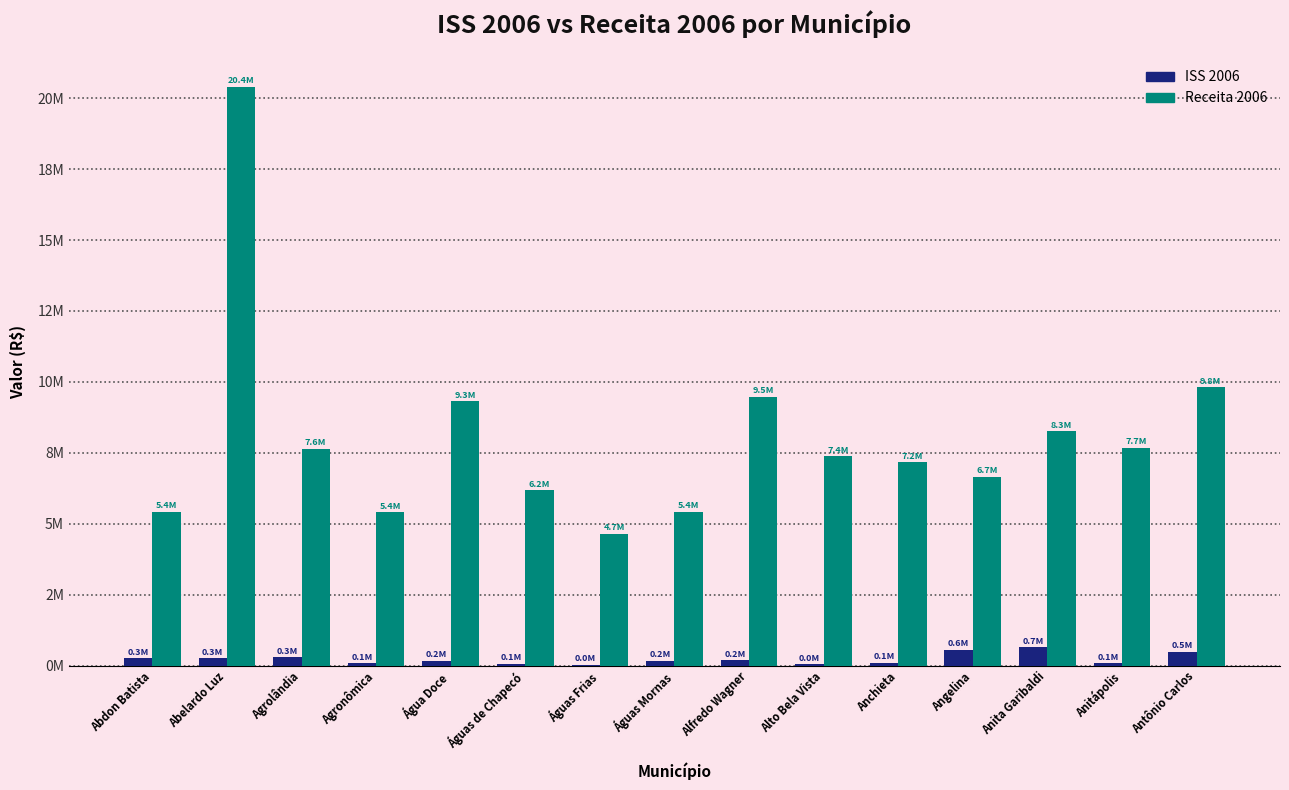

What is the difference between the highest and lowest values at Agronômica?

5323175.6